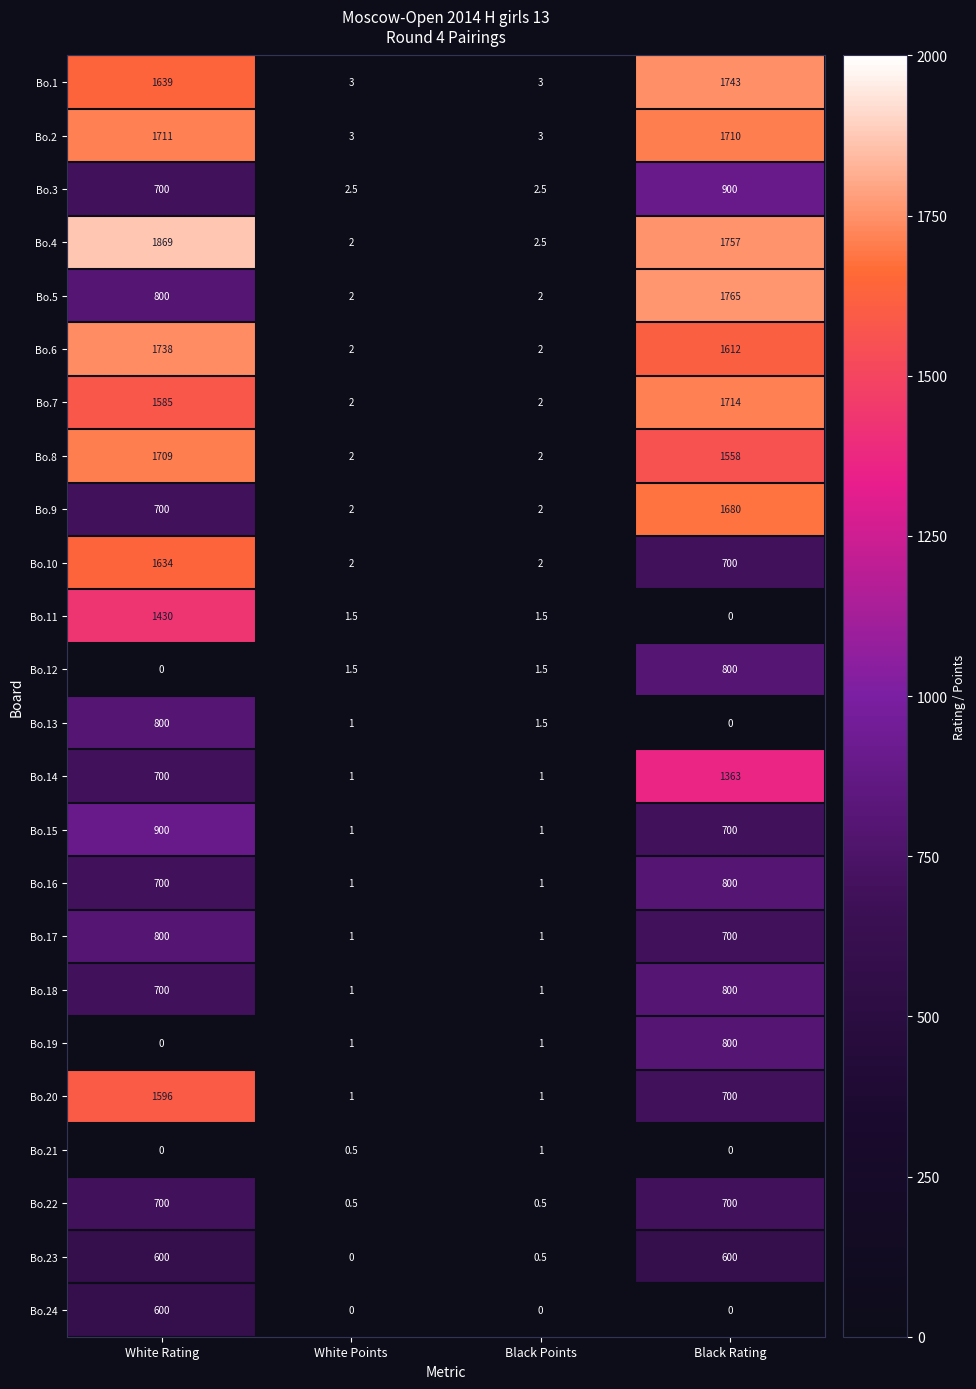

Which series has the widest spread of values?

Bo.4